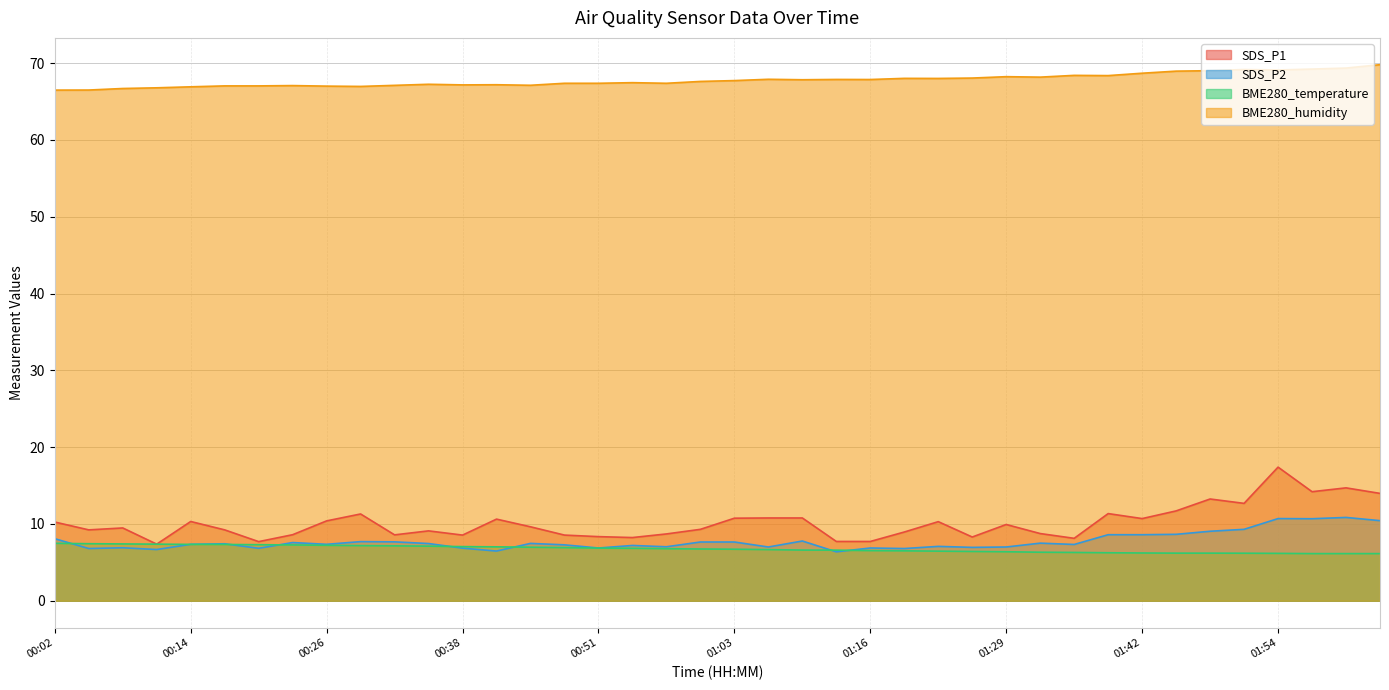

Rank the categories by SDS_P1 value from highest to lowest.

01:54, 02:00, 01:57, 02:03, 01:48, 01:51, 01:45, 01:38, 00:29, 01:06, 01:09, 01:03, 01:42, 00:42, 00:26, 00:14, 01:22, 00:02, 01:29, 00:45, 00:08, 01:00, 00:05, 00:17, 00:35, 01:19, 01:32, 00:57, 00:23, 00:32, 00:38, 00:48, 00:51, 01:25, 00:54, 01:35, 01:12, 01:16, 00:20, 00:11